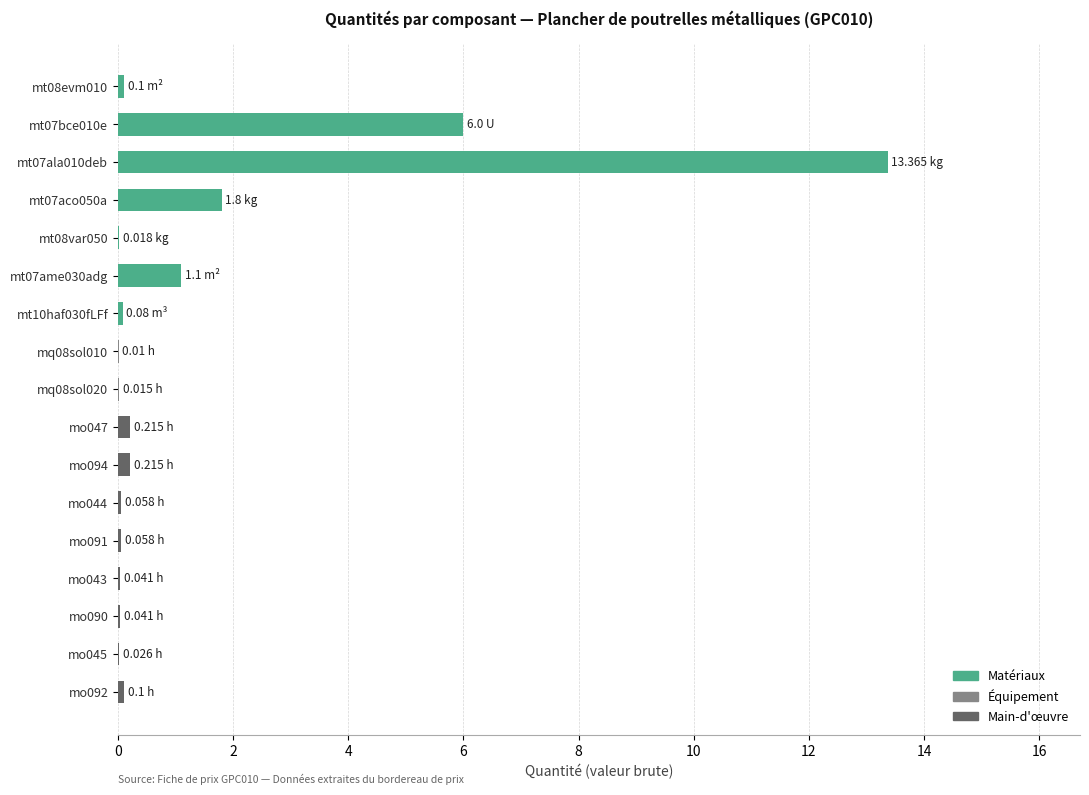

What is the sum of all values?

23.2